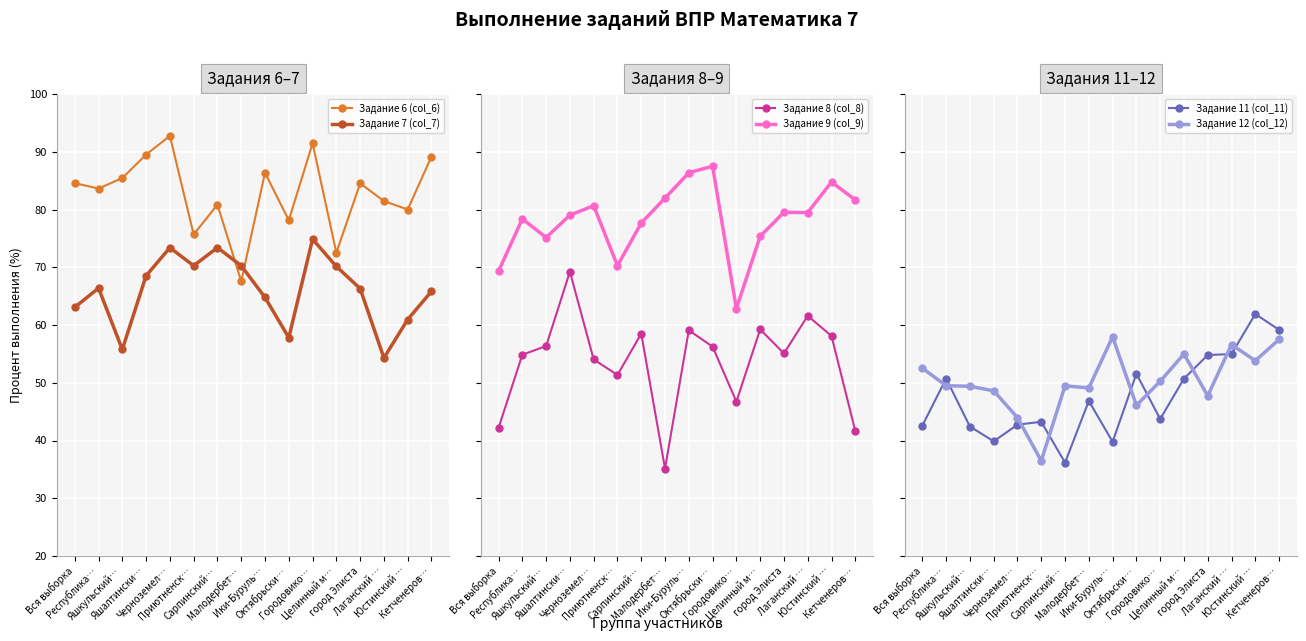

At which category is the sum across all series the highest?

Юстинский …